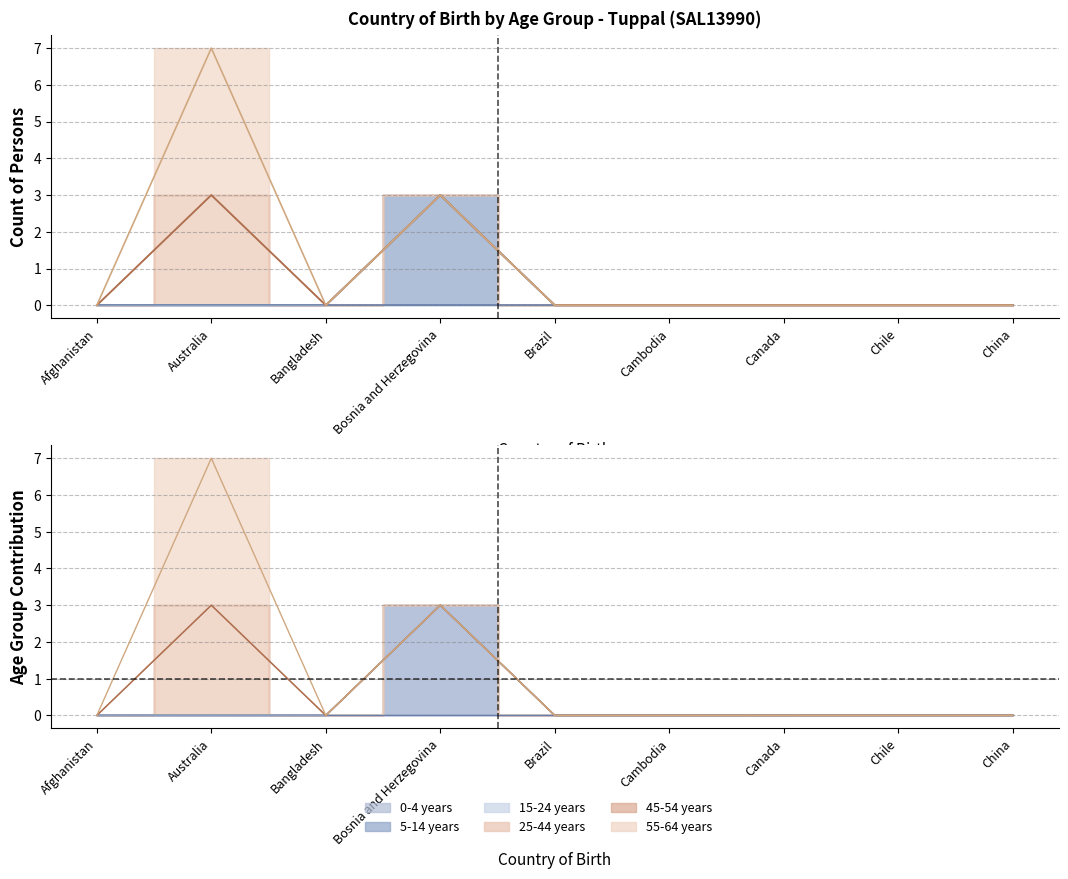

What are all the series names shown in the legend?

0-4 years, 5-14 years, 15-24 years, 25-44 years, 45-54 years, 55-64 years